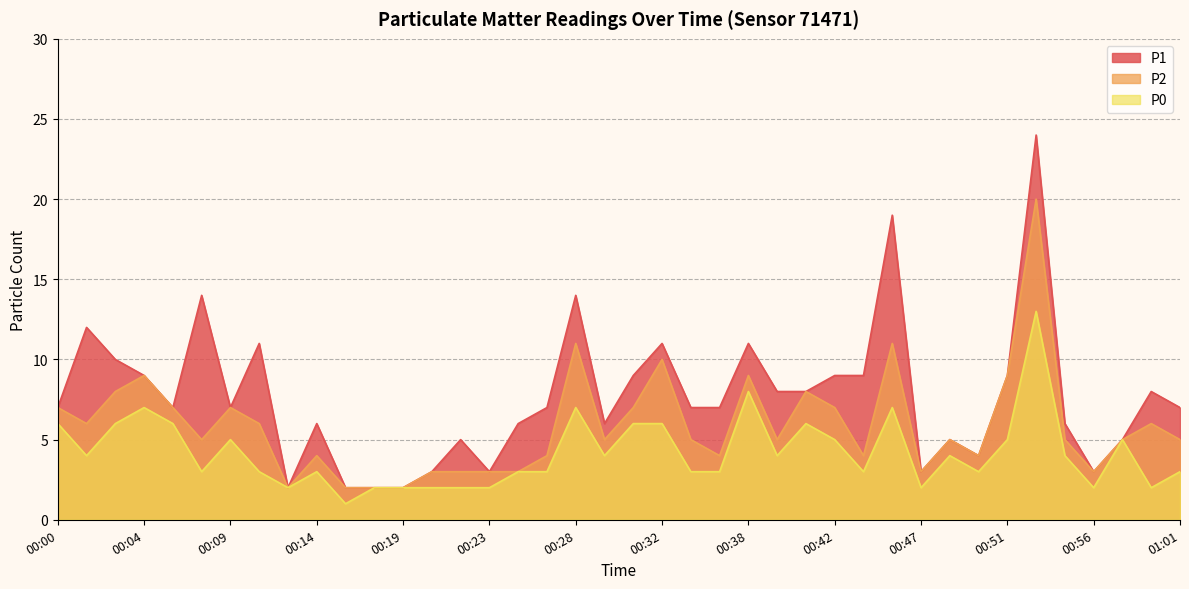

True or false: P2 has more than 2 interior local peaks.

True